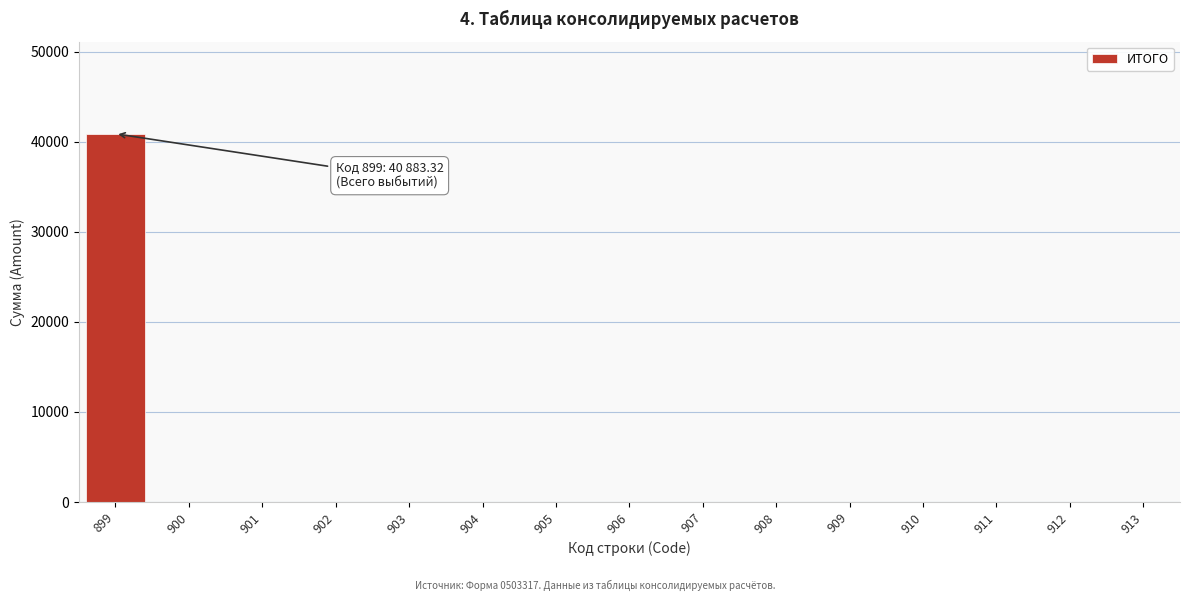

Reading right to left, transcribe all the data shown in this chart.

913=0.0	912=0.0	911=0.0	910=0.0	909=0.0	908=0.0	907=0.0	906=0.0	905=0.0	904=0.0	903=0.0	902=0.0	901=0.0	900=0.0	899=40883.3